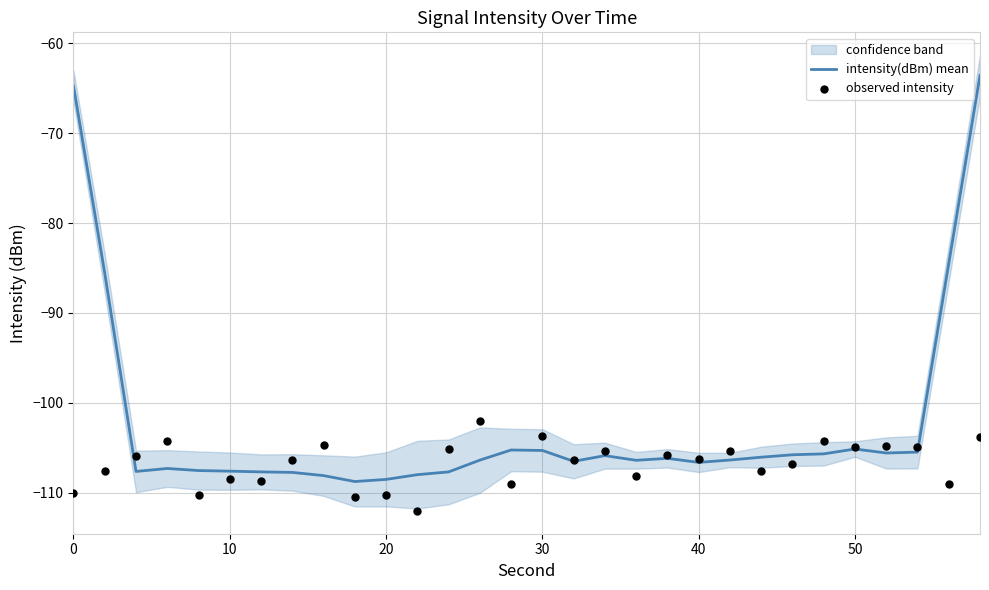

What is the minimum value for intensity(dBm) mean?

-108.8